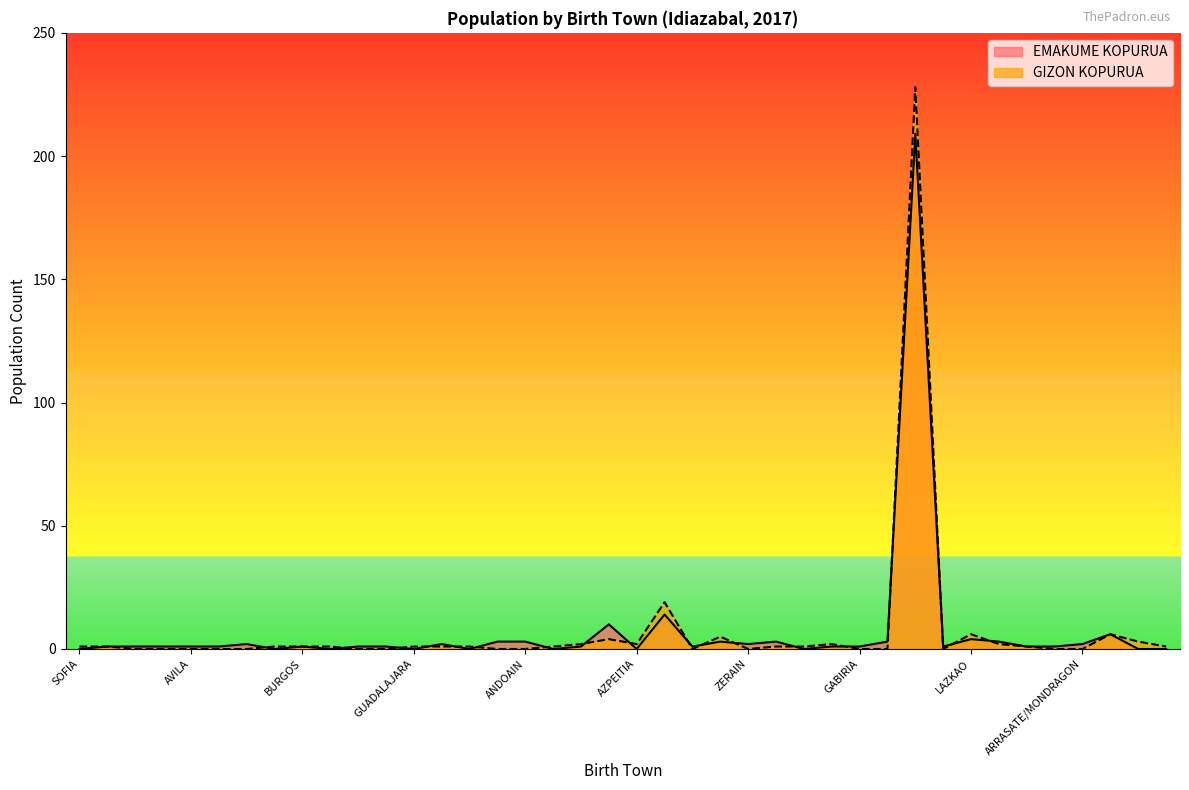

What is the maximum value shown in the chart?

228